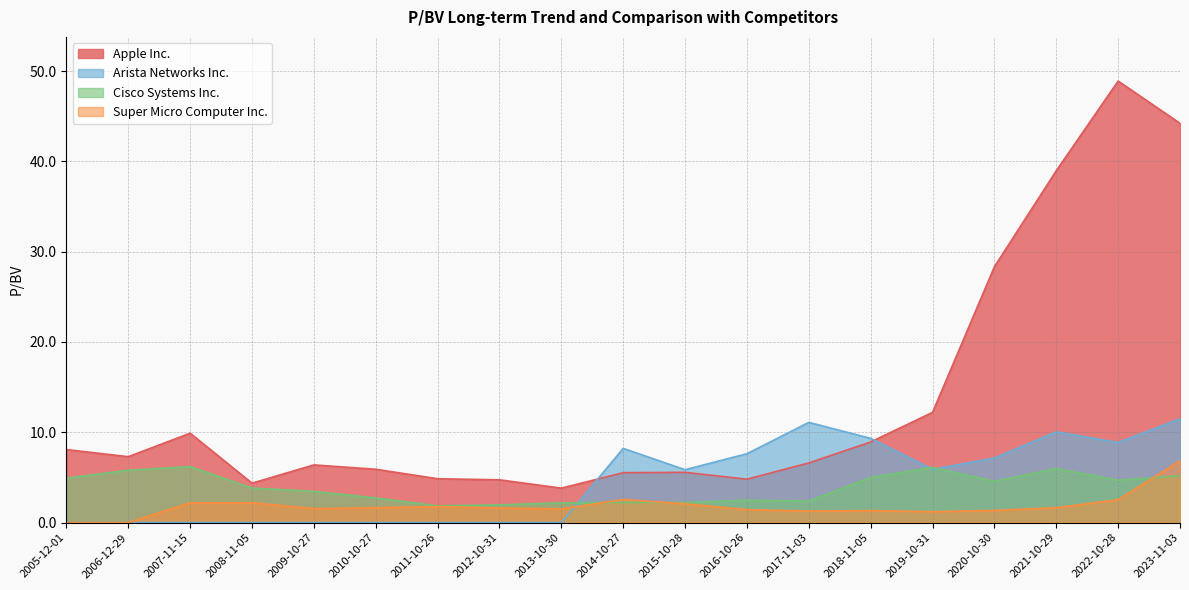

Which has a higher value, 2006-12-29 or 2019-10-31?

2019-10-31